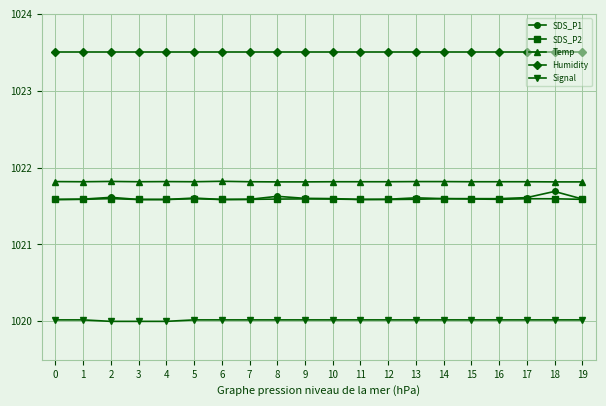

Reading left to right, extract all data points from this chart.

SDS_P1: 1021.6	1021.6	1021.6	1021.6	1021.6	1021.6	1021.6	1021.6	1021.6	1021.6	1021.6	1021.6	1021.6	1021.6	1021.6	1021.6	1021.6	1021.6	1021.7	1021.6
SDS_P2: 1021.6	1021.6	1021.6	1021.6	1021.6	1021.6	1021.6	1021.6	1021.6	1021.6	1021.6	1021.6	1021.6	1021.6	1021.6	1021.6	1021.6	1021.6	1021.6	1021.6
Temp: 1021.8	1021.8	1021.8	1021.8	1021.8	1021.8	1021.8	1021.8	1021.8	1021.8	1021.8	1021.8	1021.8	1021.8	1021.8	1021.8	1021.8	1021.8	1021.8	1021.8
Humidity: 1023.5	1023.5	1023.5	1023.5	1023.5	1023.5	1023.5	1023.5	1023.5	1023.5	1023.5	1023.5	1023.5	1023.5	1023.5	1023.5	1023.5	1023.5	1023.5	1023.5
Signal: 1020.0	1020.0	1020.0	1020.0	1020.0	1020.0	1020.0	1020.0	1020.0	1020.0	1020.0	1020.0	1020.0	1020.0	1020.0	1020.0	1020.0	1020.0	1020.0	1020.0